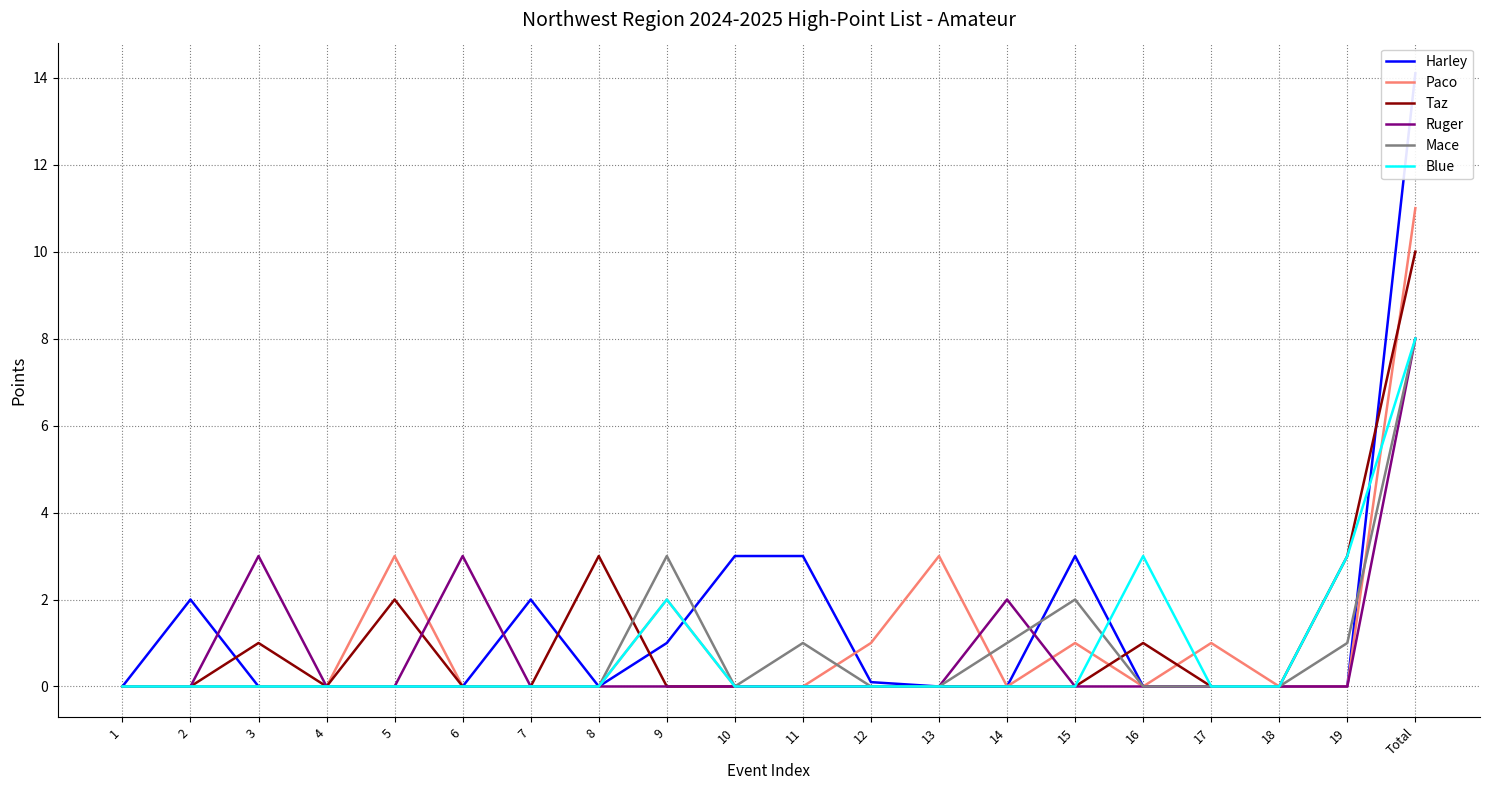

Is the value of Mace at 14 greater than the value of Taz at 11?

Yes